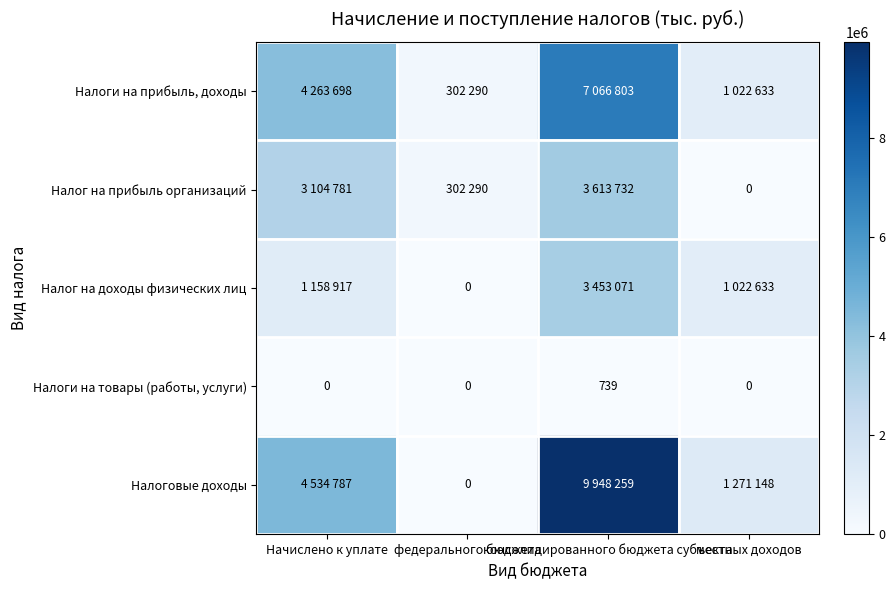

Which category has the lowest value across all series?

местных доходов